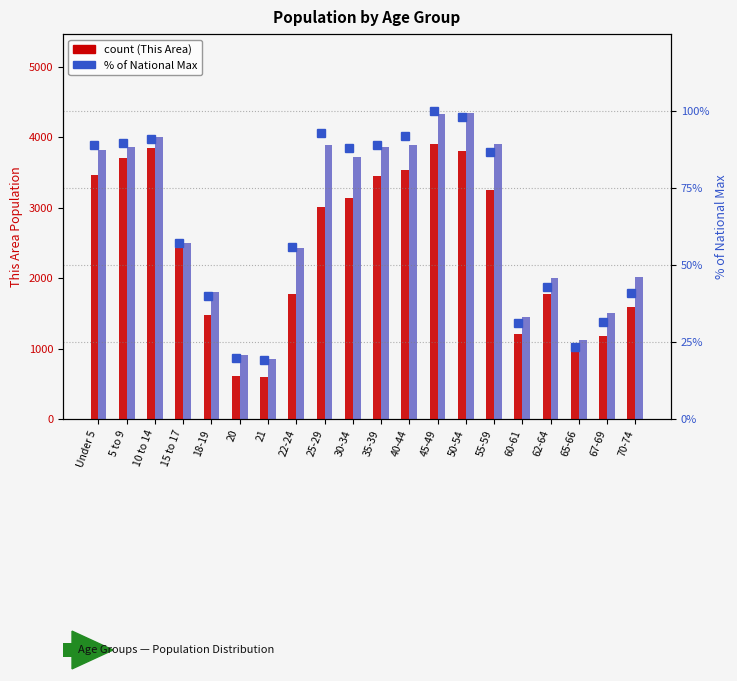

What is the minimum value shown in the chart?

19.2